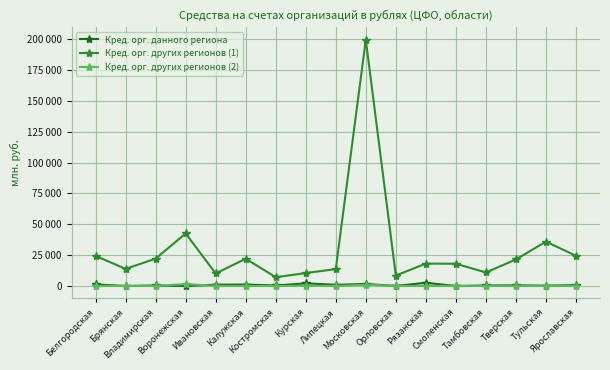

List the series in order of their peak value, highest first.

Кред. орг. других регионов (1), Кред. орг. данного региона, Кред. орг. других регионов (2)